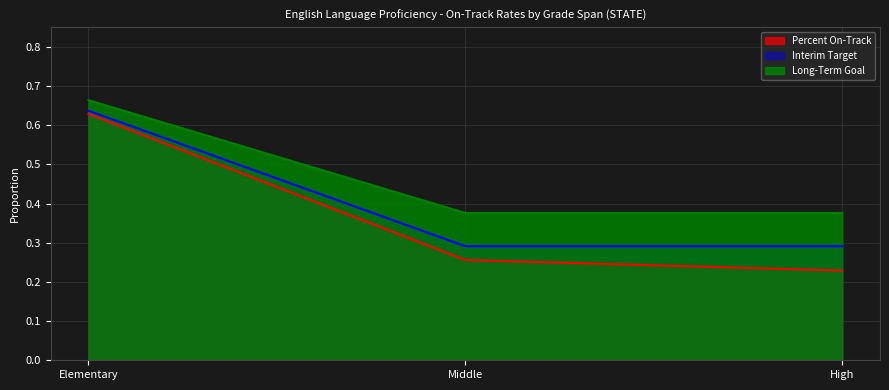

What is the label of the 1st point from the right?

High